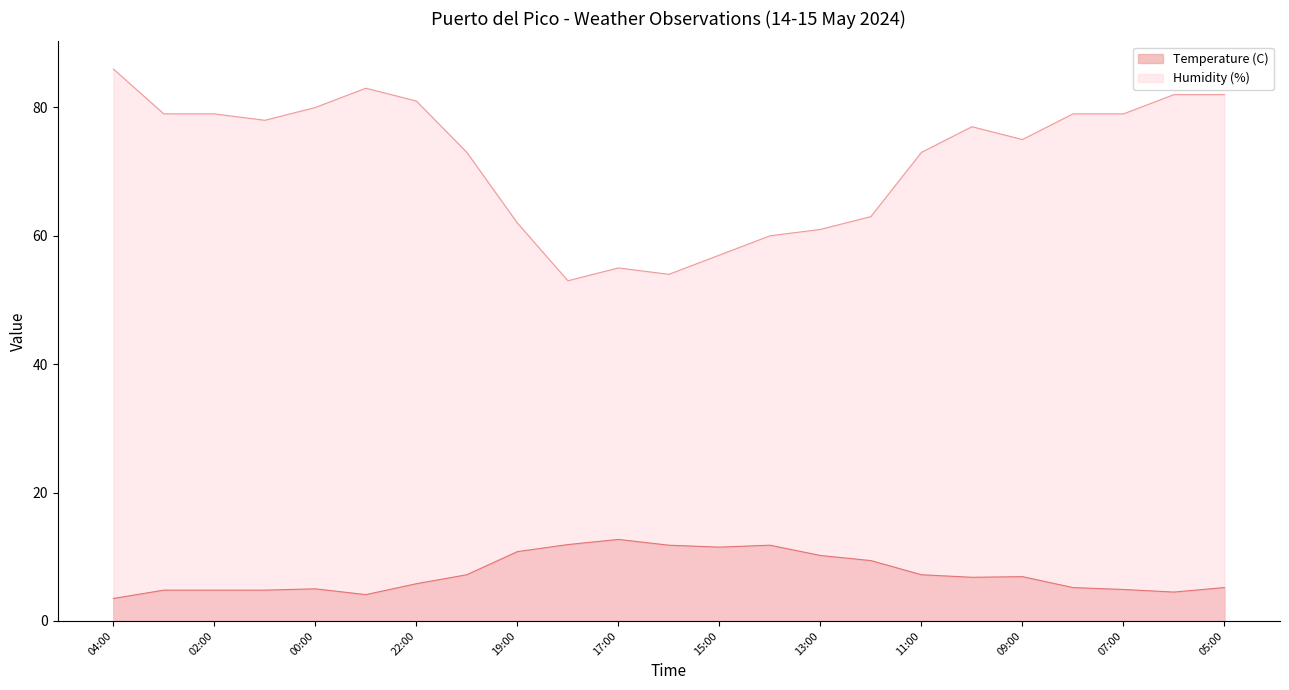

At which label does Temperature (C) first exceed 6?

20:00